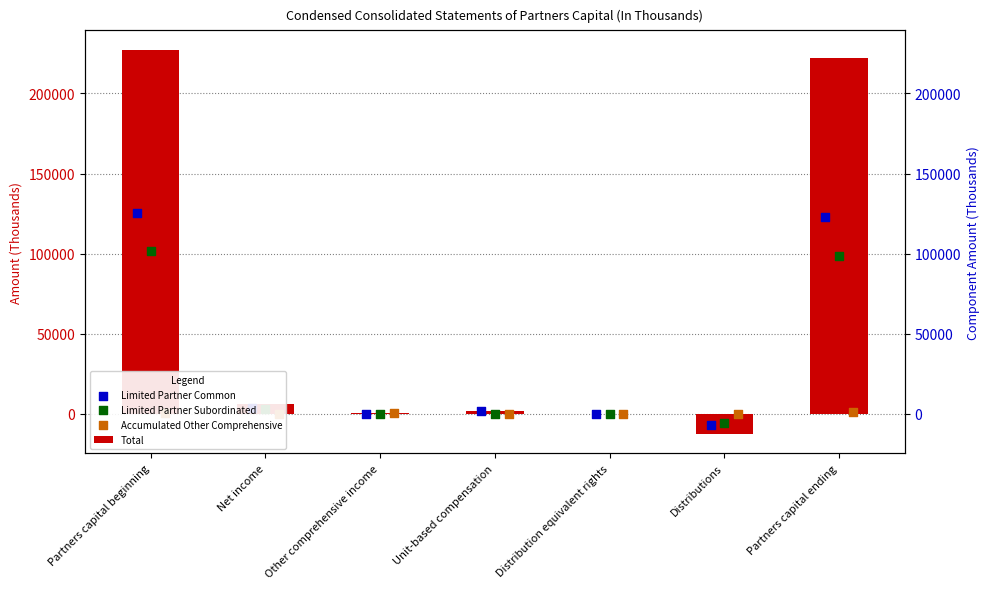

At which category is the sum across all series the highest?

Partners capital beginning